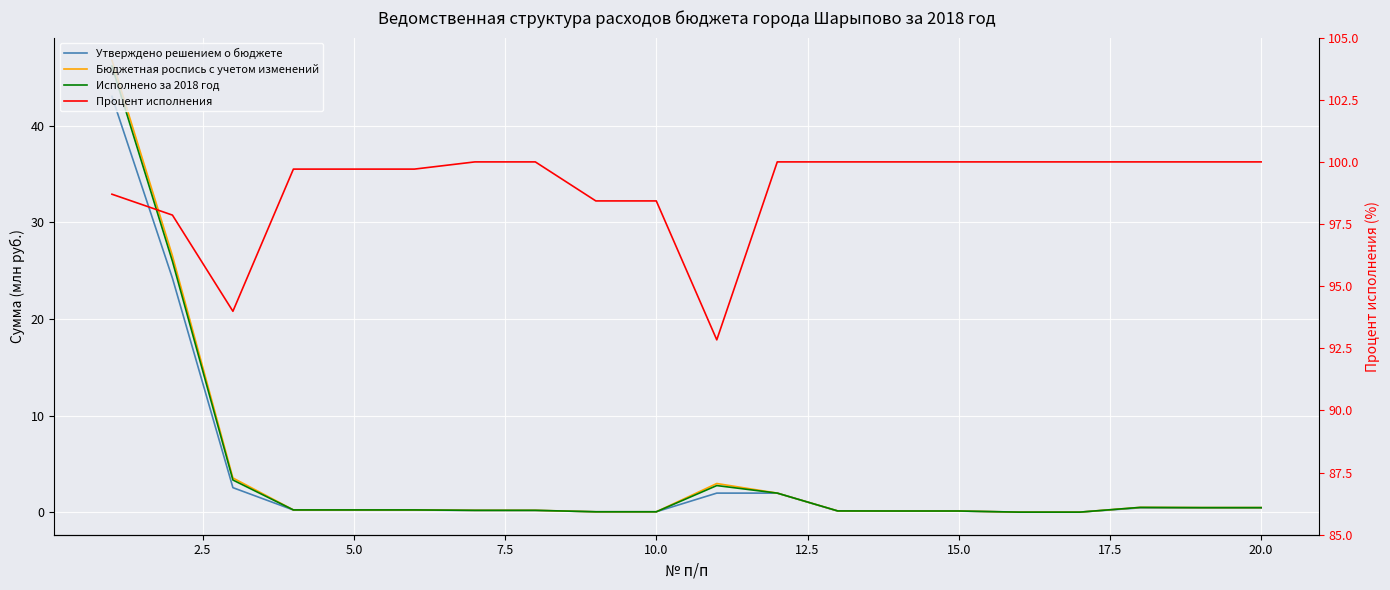

What is the approximate value of Процент исполнения at 15.0?

100.0